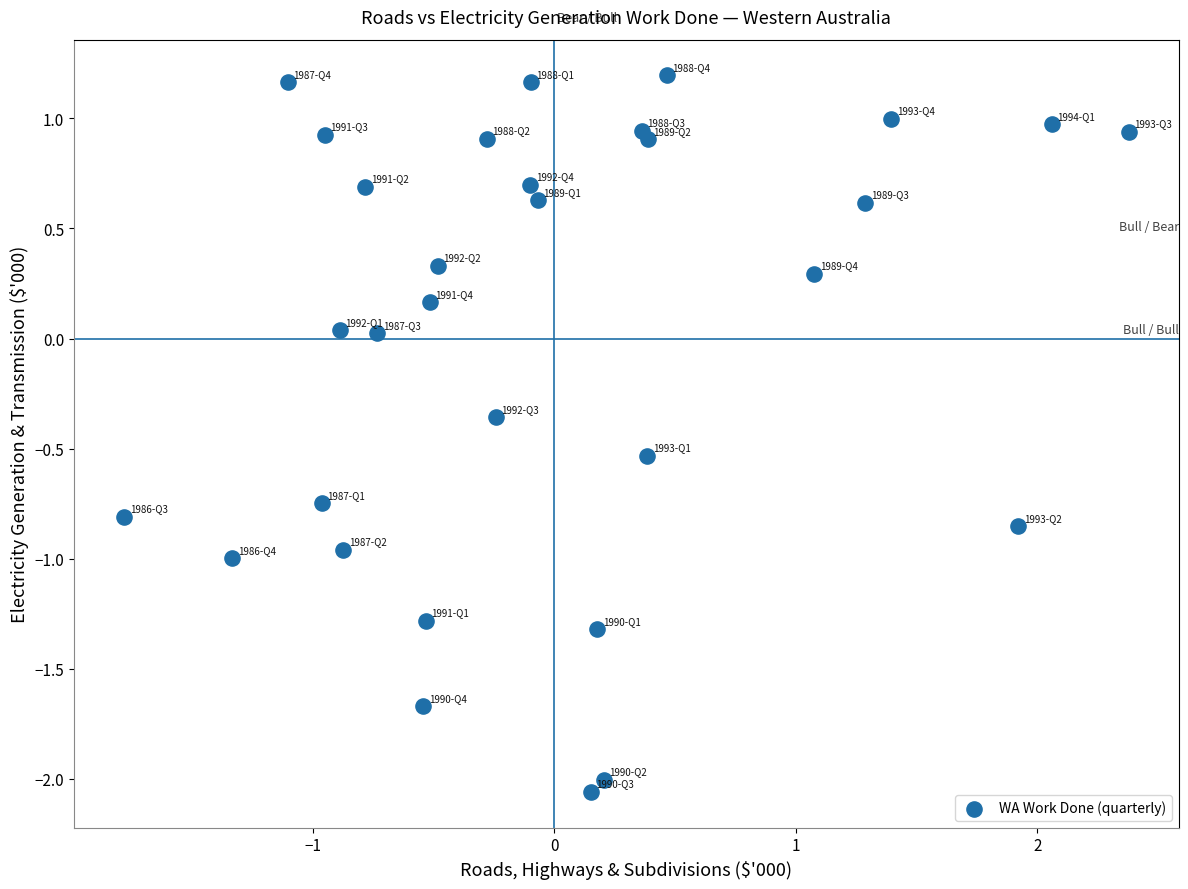

What is the range of Y values (max minus min)?

3.3